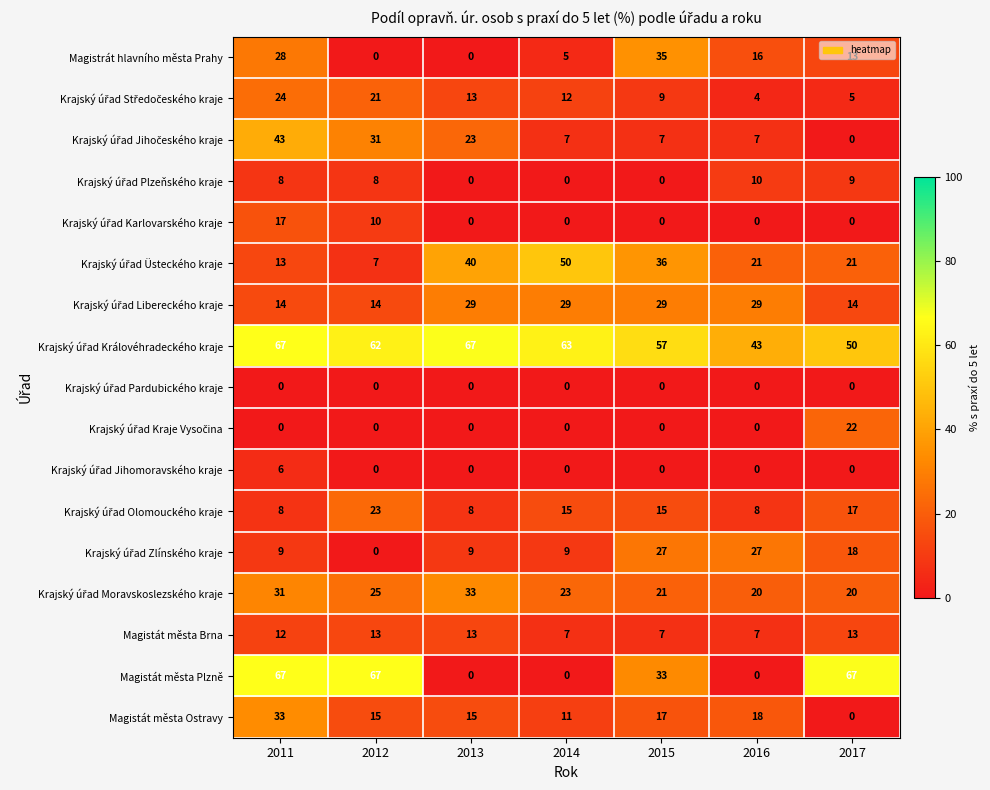

What is the total value across all series at 2016?

210